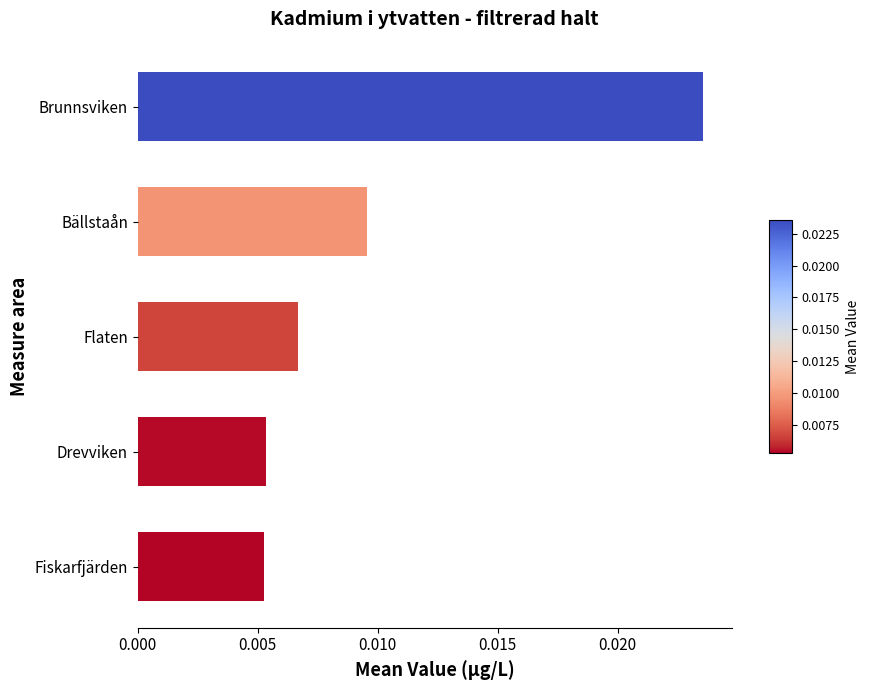

Which category has the highest value across all series?

Brunnsviken